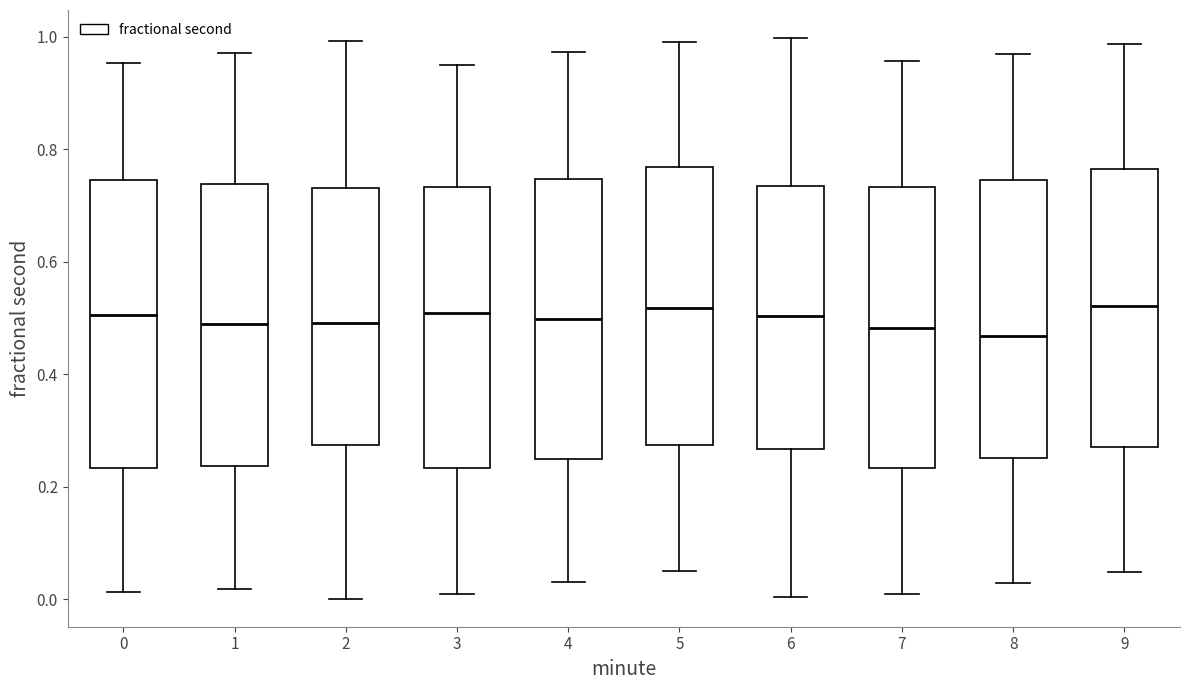

Reading left to right, transcribe this box plot: for each box, give where its median line is, the range the box spans, and where its two whiskers end, as read against the y-axis. The values are not printed on the chart, so give them approximately, as read against the axis.

0: median 0.50, box 0.24 to 0.74, whiskers 0.02 to 0.96
1: median 0.48, box 0.24 to 0.74, whiskers 0.02 to 0.98
2: median 0.50, box 0.28 to 0.74, whiskers 0.00 to 1.00
3: median 0.50, box 0.24 to 0.74, whiskers 0.00 to 0.94
4: median 0.50, box 0.24 to 0.74, whiskers 0.04 to 0.98
5: median 0.52, box 0.28 to 0.76, whiskers 0.06 to 1.00
6: median 0.50, box 0.26 to 0.74, whiskers 0.00 to 1.00
7: median 0.48, box 0.24 to 0.74, whiskers 0.00 to 0.96
8: median 0.46, box 0.26 to 0.74, whiskers 0.02 to 0.96
9: median 0.52, box 0.28 to 0.76, whiskers 0.04 to 0.98